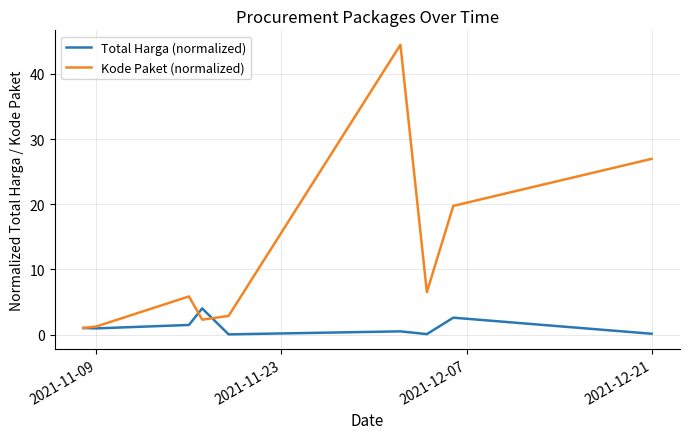

What is the maximum value for Kode Paket (normalized)?

44.5